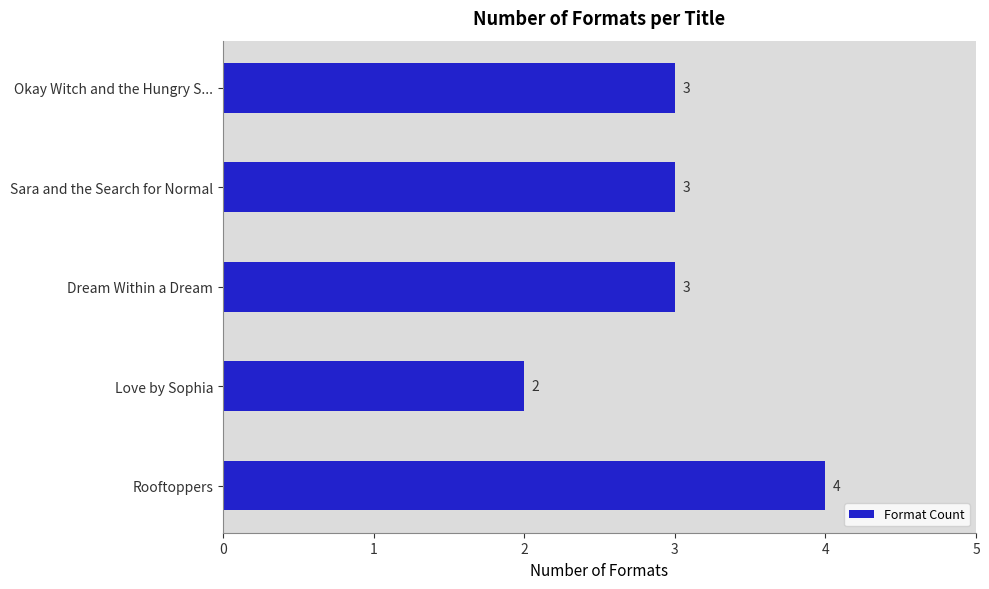

What value does the data have at Okay Witch and the Hungry S...?

3